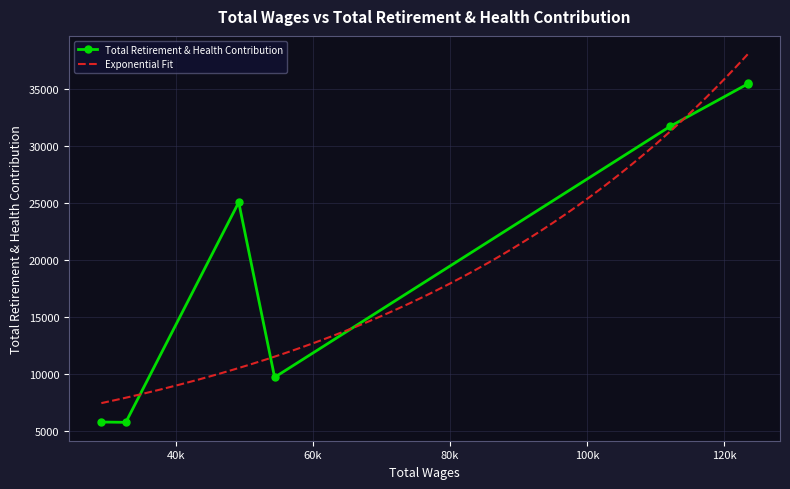

True or false: there are more than 2 points higher than both neighbors.

False